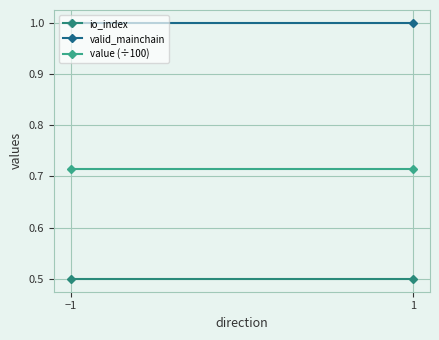

The value (÷100) series shows 0.7 at −1. True or false?

True